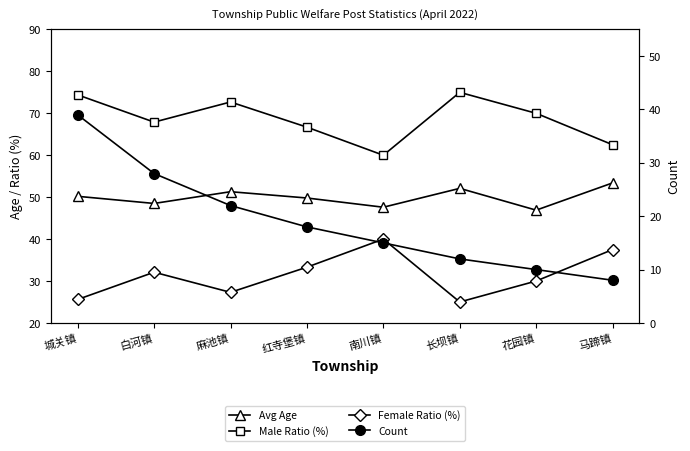

What is the total value across all series at 白河镇?

176.5